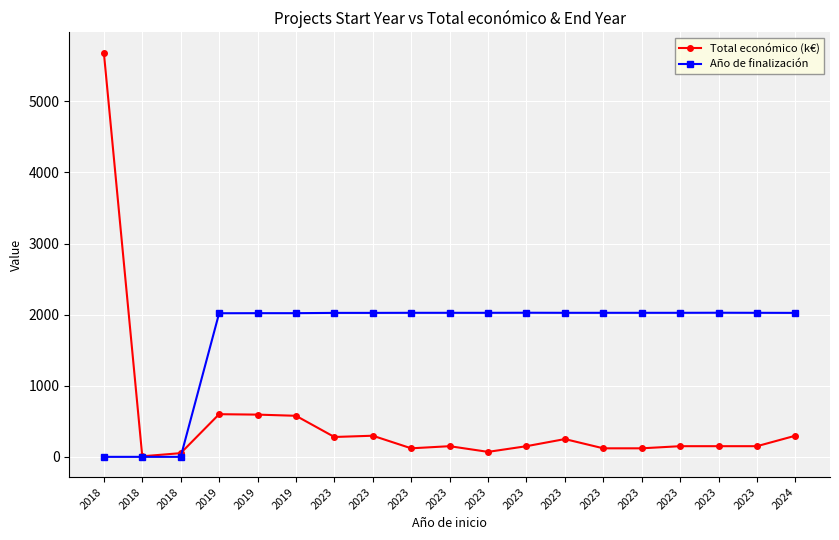

How many values in the Año de finalización series are below 2026?

9